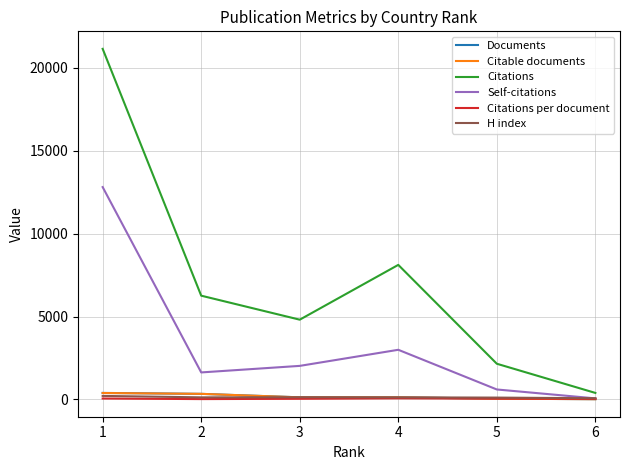

What are all the series names shown in the legend?

Documents, Citable documents, Citations, Self-citations, Citations per document, H index